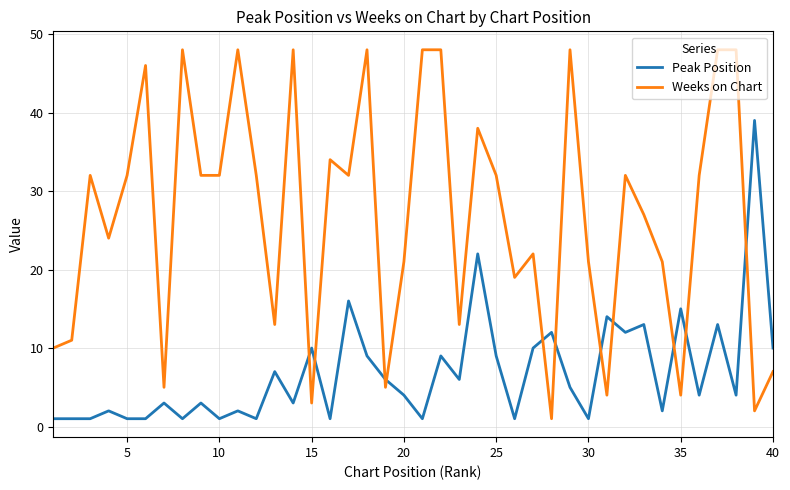

True or false: Weeks on Chart and Peak Position intersect in this chart.

True